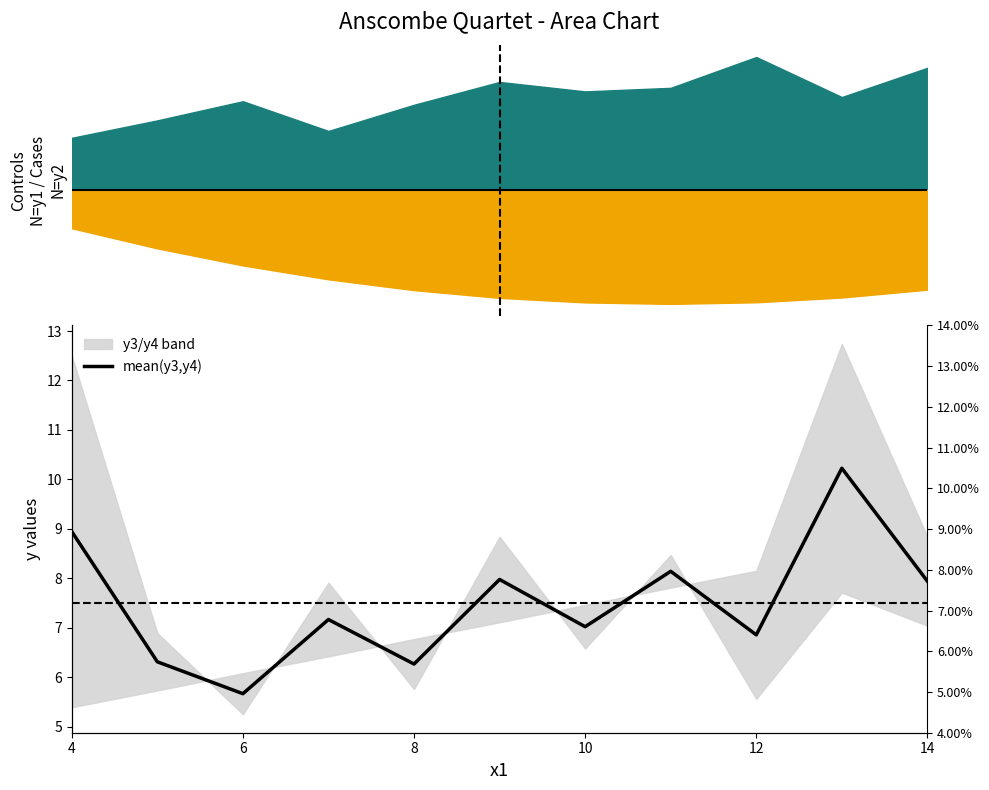

What is the average value?

7.5